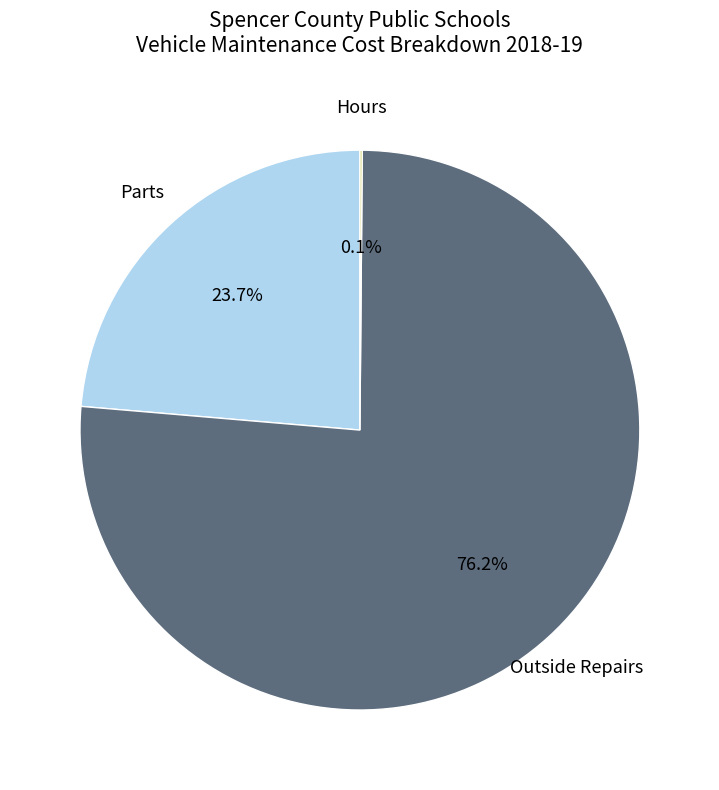

Is there a majority slice in this chart?

Yes